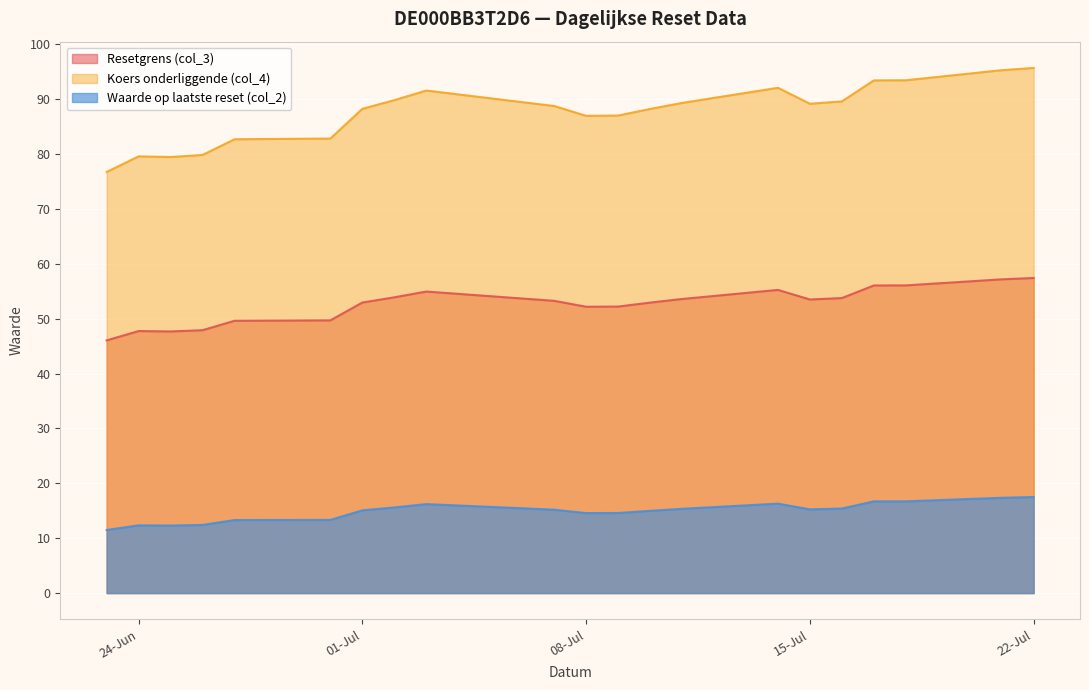

Reading right to left, extract all data points from this chart.

Resetgrens (col_3): 57.4	57.2	56.1	56.1	53.8	53.5	55.3	53.6	52.9	52.2	52.2	53.3	55.0	53.9	53.0	49.7	49.6	47.9	47.7	47.8	46.1
Koers onderliggende (col_4): 95.7	95.3	93.5	93.5	89.6	89.2	92.1	89.3	88.2	87.0	87.0	88.8	91.6	89.8	88.3	82.8	82.7	79.9	79.5	79.6	76.8
Waarde op laatste reset (col_2): 17.5	17.4	16.7	16.7	15.4	15.3	16.3	15.4	15.0	14.6	14.6	15.2	16.2	15.6	15.1	13.3	13.3	12.4	12.3	12.3	11.5